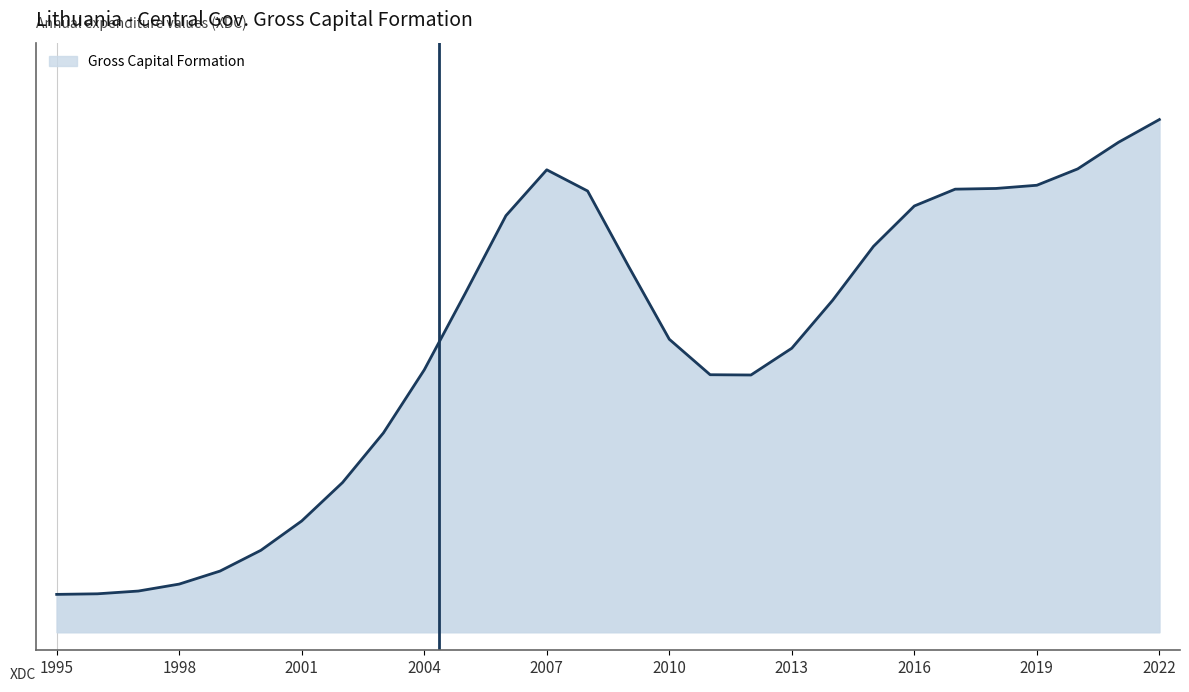

Does the chart have visible grid lines?

No